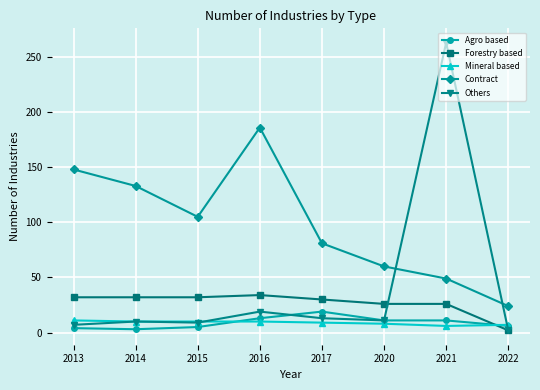

What is the difference between the maximum and minimum values in the Forestry based series?

32